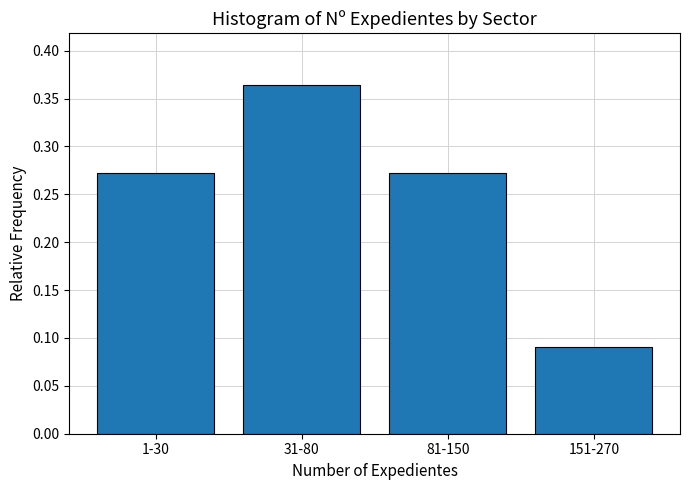

At which category does the chart reach its peak across all series?

31-80